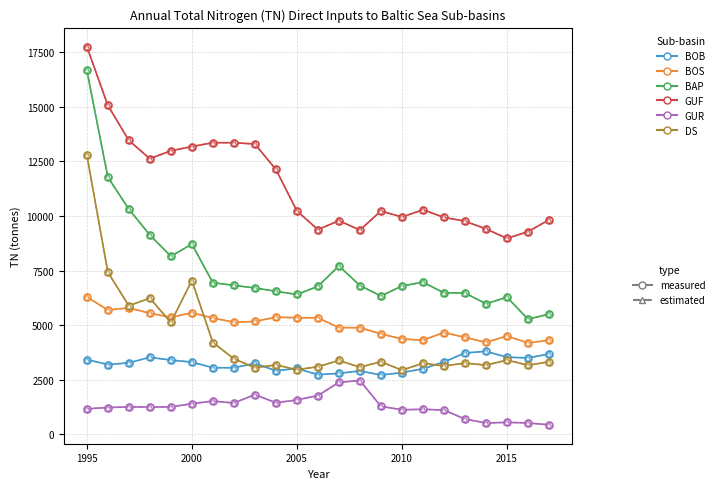

Reading left to right, list all the values displayed in this chart.

BOB: 3421	3193	3270	3524	3397	3305	3047	3047	3246	2911	3013	2729	2788	2900	2712	2823	2996	3311	3723	3796	3529	3498	3676
BOS: 6289	5692	5786	5544	5355	5565	5324	5132	5165	5364	5336	5333	4884	4879	4597	4364	4308	4660	4438	4209	4497	4182	4306
BAP: 16673	11779	10312	9127	8152	8709	6942	6819	6702	6547	6401	6775	7708	6813	6330	6792	6965	6476	6471	5975	6279	5271	5499
GUF: 17760	15066	13460	12620	12984	13178	13354	13355	13292	12130	10229	9373	9783	9353	10227	9949	10282	9934	9759	9406	8968	9278	9822
GUR: 1164	1224	1250	1247	1251	1400	1521	1430	1815	1442	1573	1768	2379	2460	1277	1121	1143	1107	696	516	543	518	432
DS: 12793	7428	5887	6235	5120	7040	4202	3460	3045	3173	2959	3091	3381	3070	3323	2934	3255	3127	3258	3166	3397	3162	3319